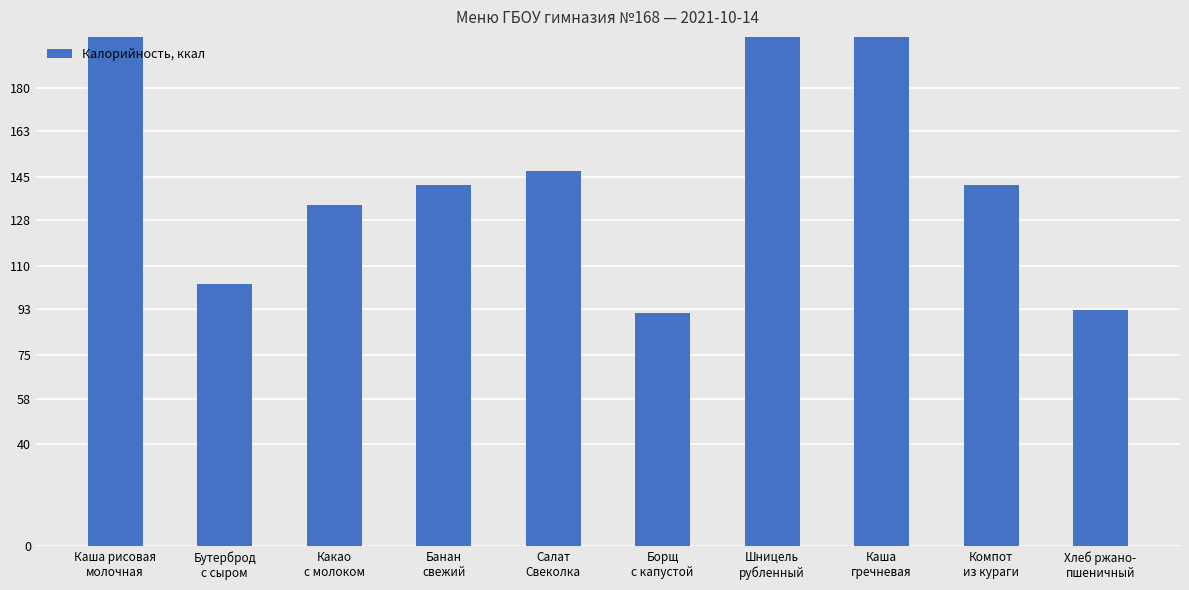

Reading left to right, list all the values displayed in this chart.

Каша рисовая
молочная=245.0	Бутерброд
с сыром=103.0	Какао
с молоком=134.0	Банан
свежий=142.0	Салат
Свеколка=147.2	Борщ
с капустой=91.7	Шницель
рубленный=214.0	Каша
гречневая=206.0	Компот
из кураги=142.0	Хлеб ржано-
пшеничный=92.8